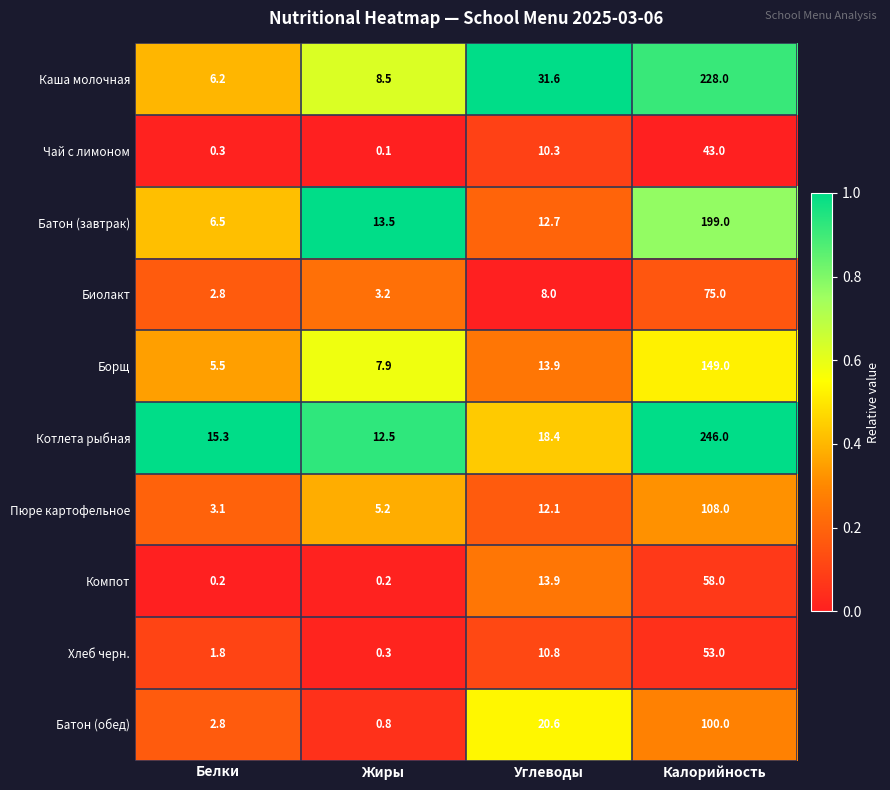

Rank the series by their maximum value, from highest to lowest.

Котлета рыбная, Каша молочная, Батон (завтрак), Борщ, Пюре картофельное, Батон (обед), Биолакт, Компот, Хлеб черн., Чай с лимоном